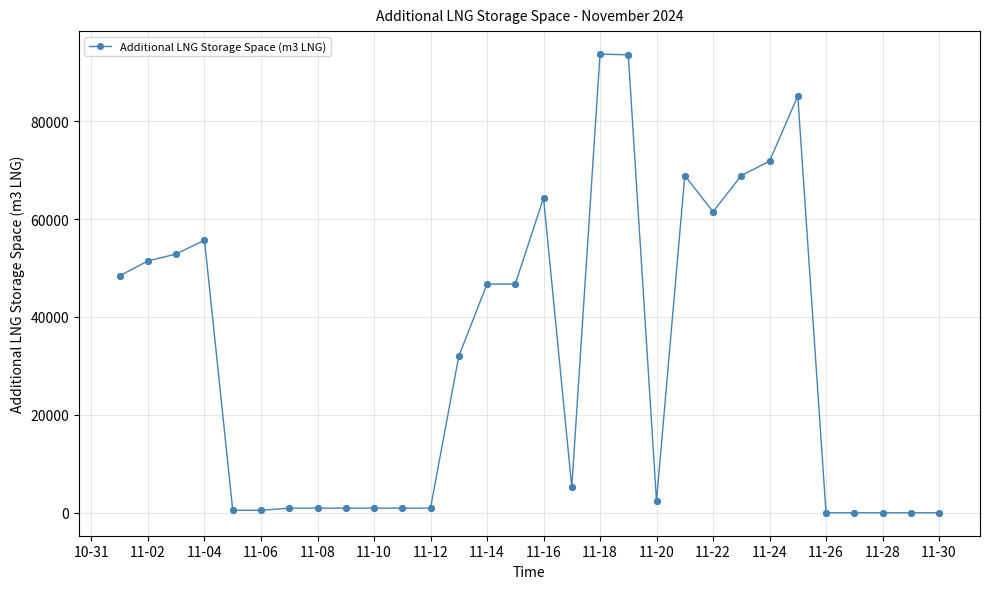

What is the sum of all values?

956045